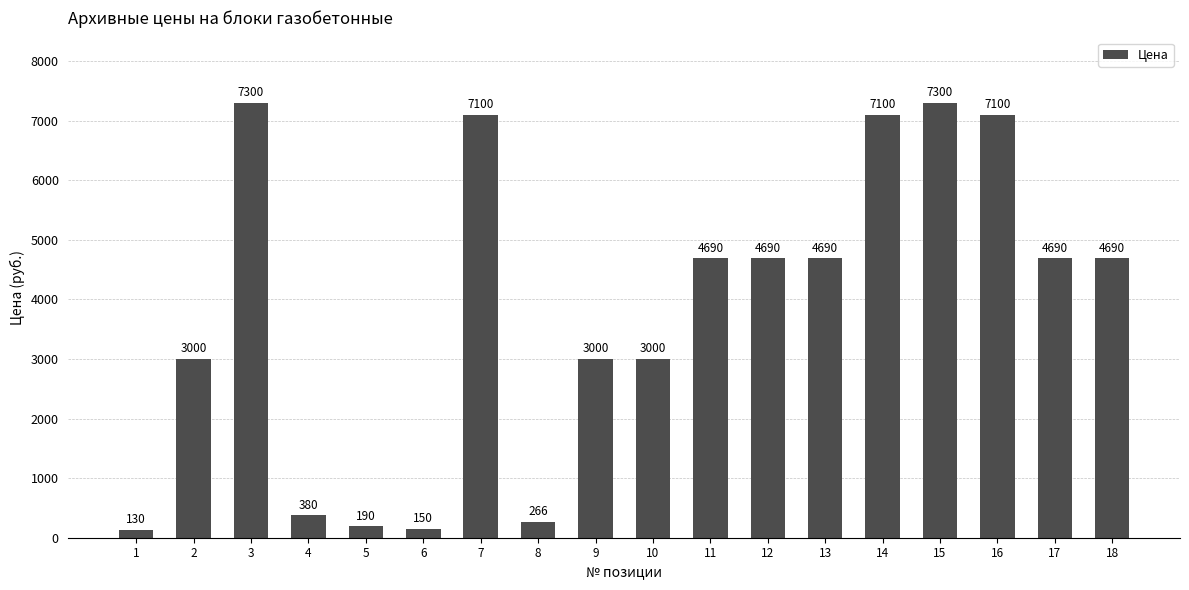

What is the value of the 15th bar from the left?

7300